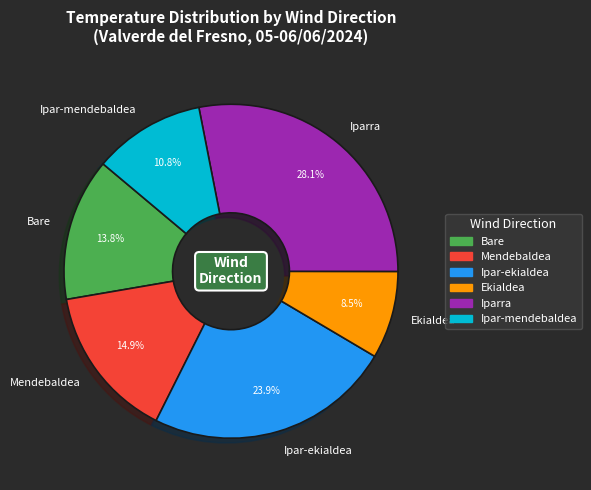

To the nearest percent, what is the difference between the Iparra and Bare slice percentages?

14%